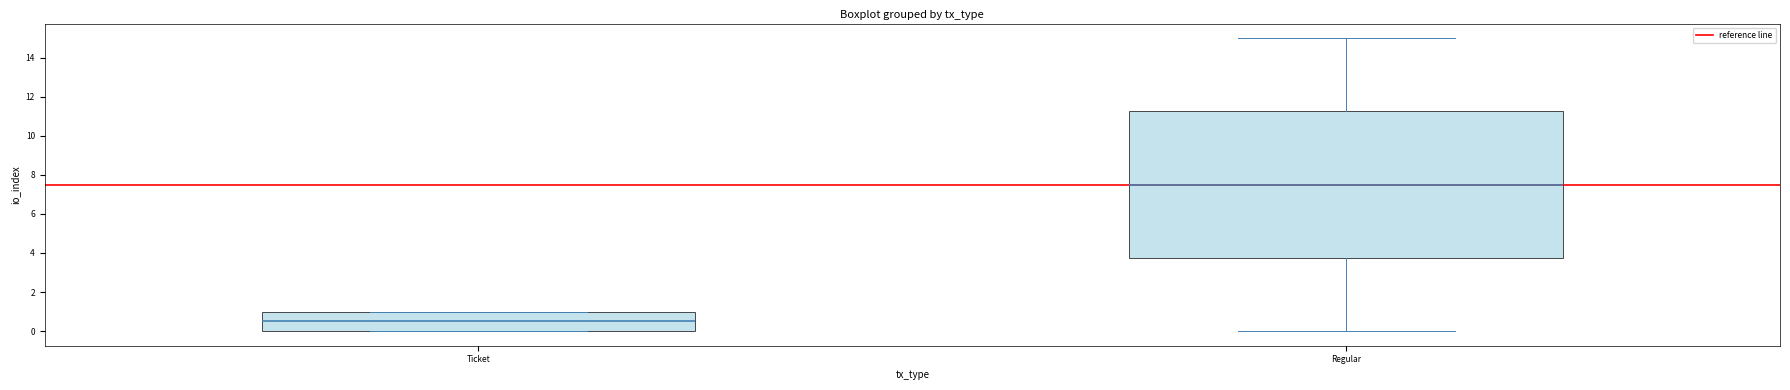

Which box is the tallest, from its lower edge to its upper edge?

Regular